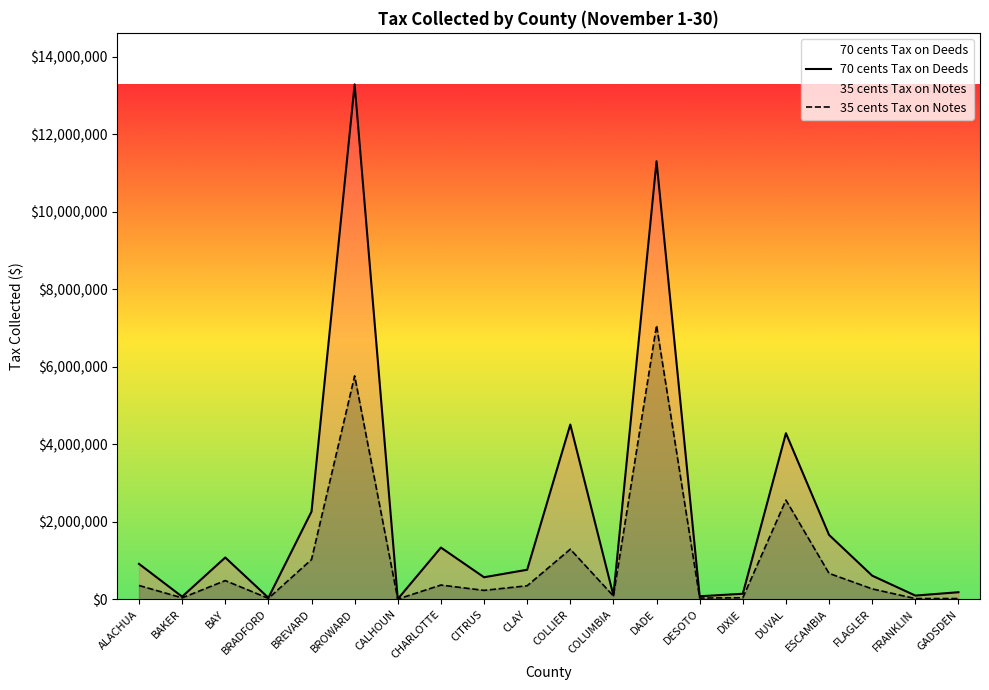

How many interior local valleys does the 70 cents Tax on Deeds series have?

7